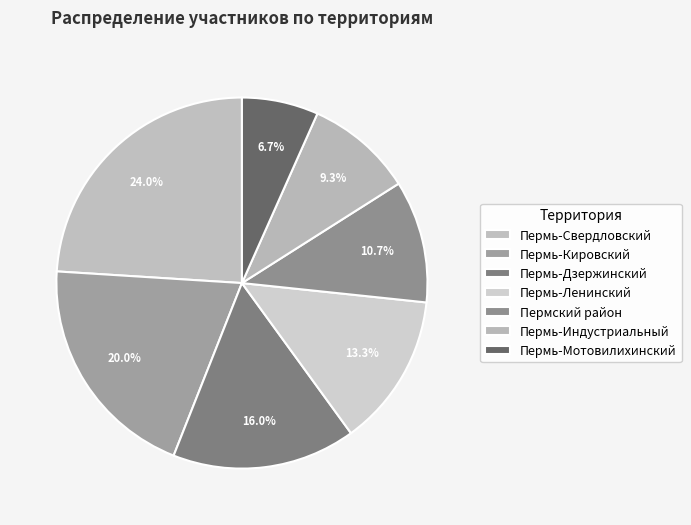

Which slice is the largest?

Пермь-Свердловский